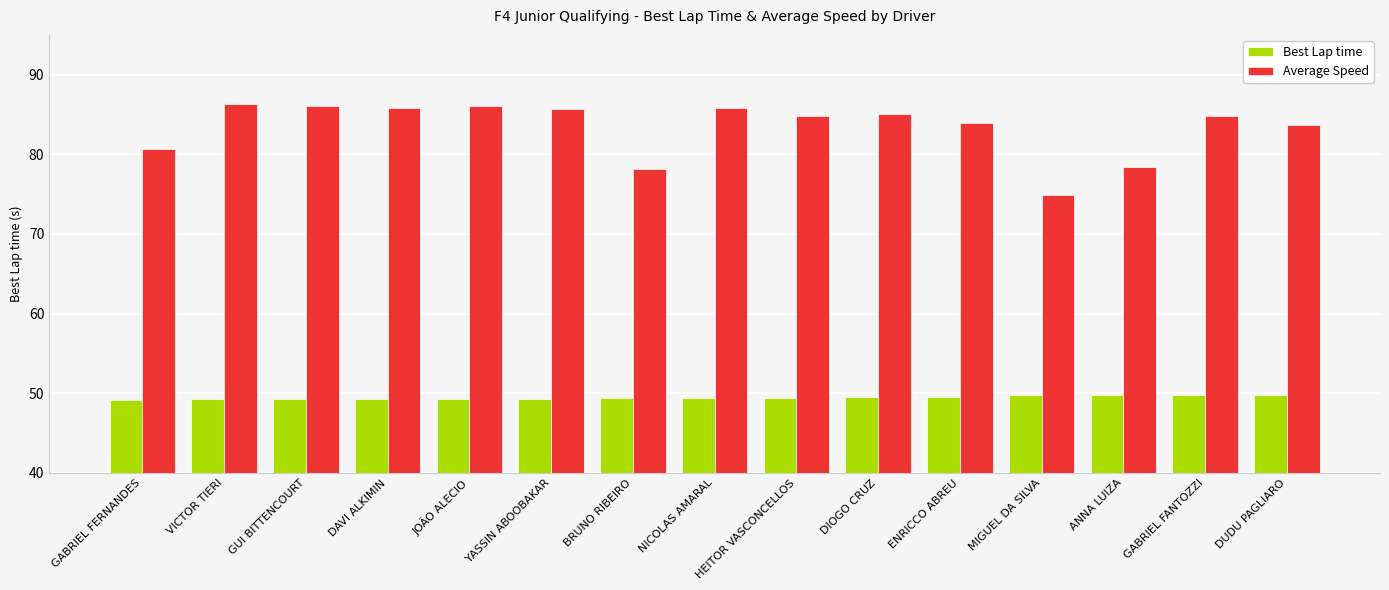

What is the maximum value for Average Speed?

86.4